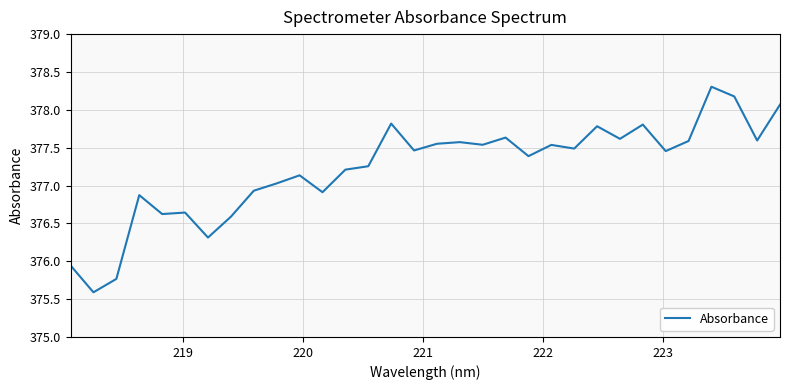

What is the maximum value shown in the chart?

378.3